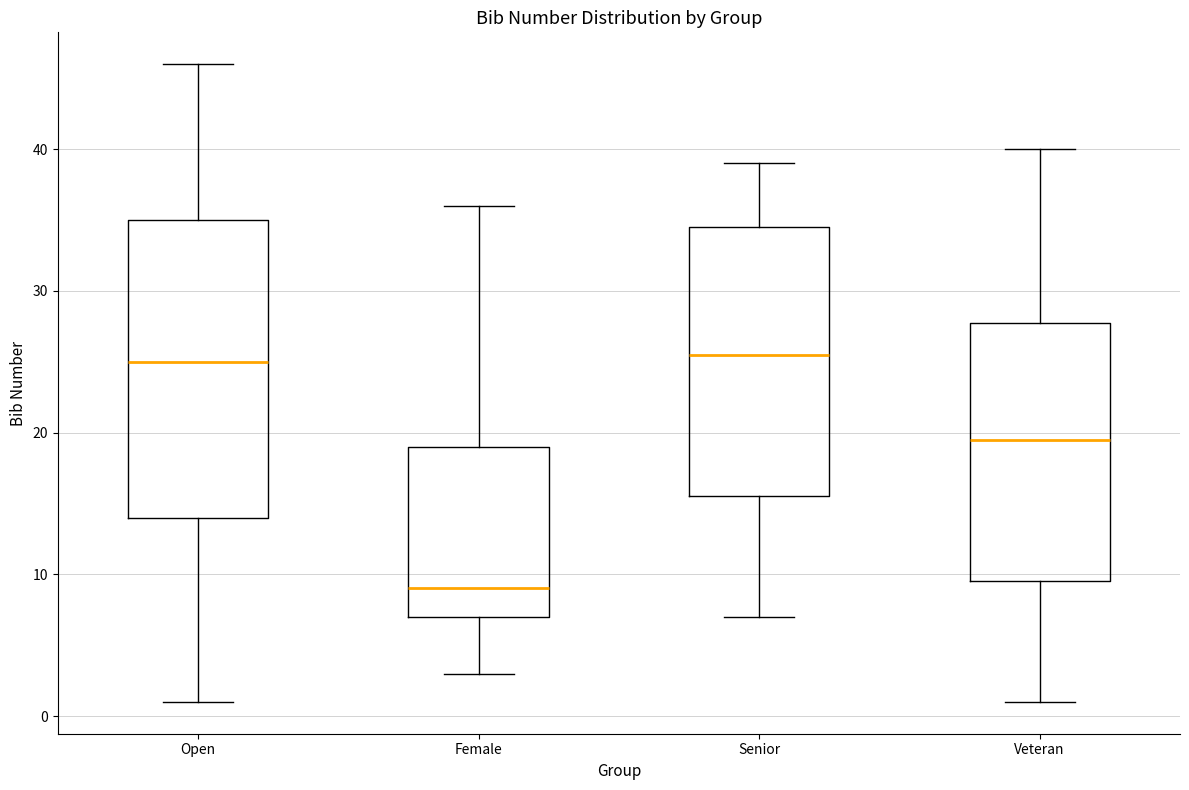

Reading left to right, transcribe this box plot: for each box, give where its median line is, the range the box spans, and where its two whiskers end, as read against the y-axis. The values are not printed on the chart, so give them approximately, as read against the axis.

Open: median 25, box 14 to 35, whiskers 1 to 46
Female: median 9, box 7 to 19, whiskers 3 to 36
Senior: median 26, box 16 to 35, whiskers 7 to 39
Veteran: median 20, box 10 to 28, whiskers 1 to 40